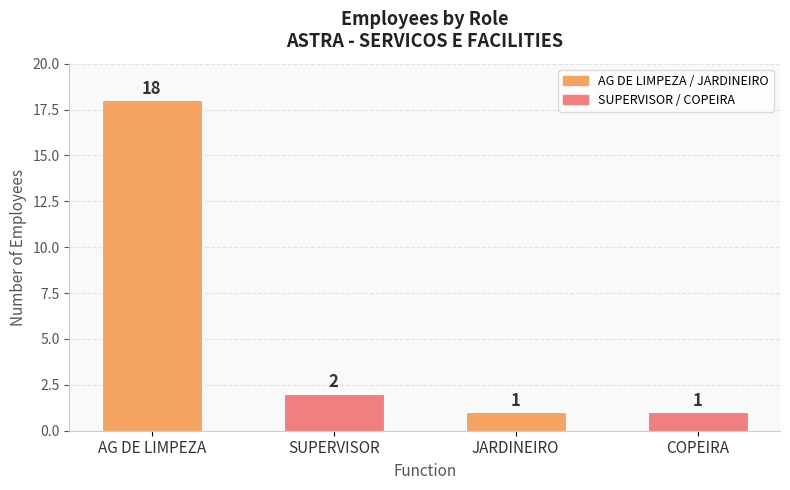

True or false: the data shows 10 at AG DE LIMPEZA.

False